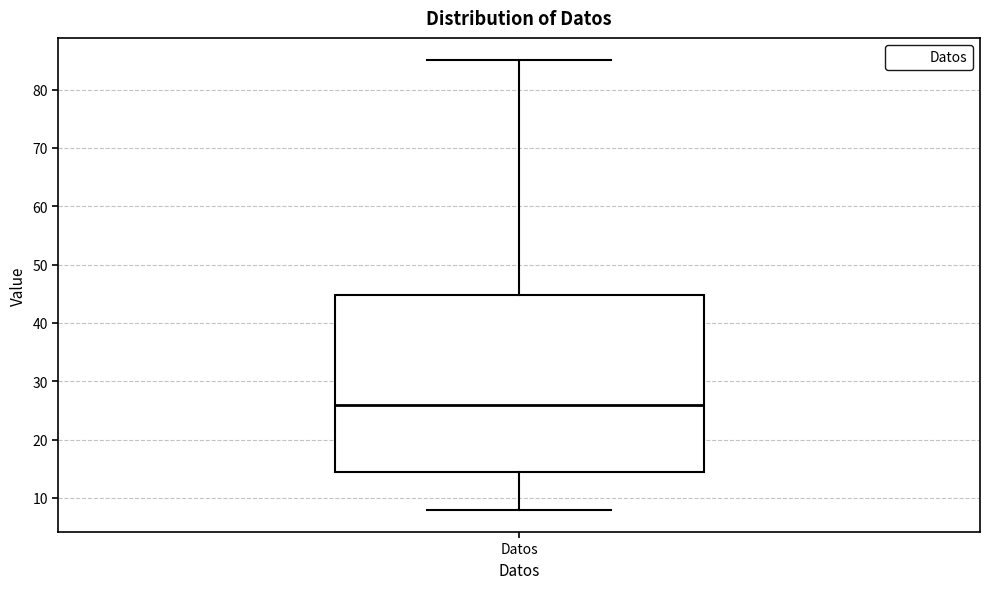

Where does the lower whisker of the box for Datos end on the y-axis? The values are not printed on the chart, so give them approximately, as read against the axis.

8